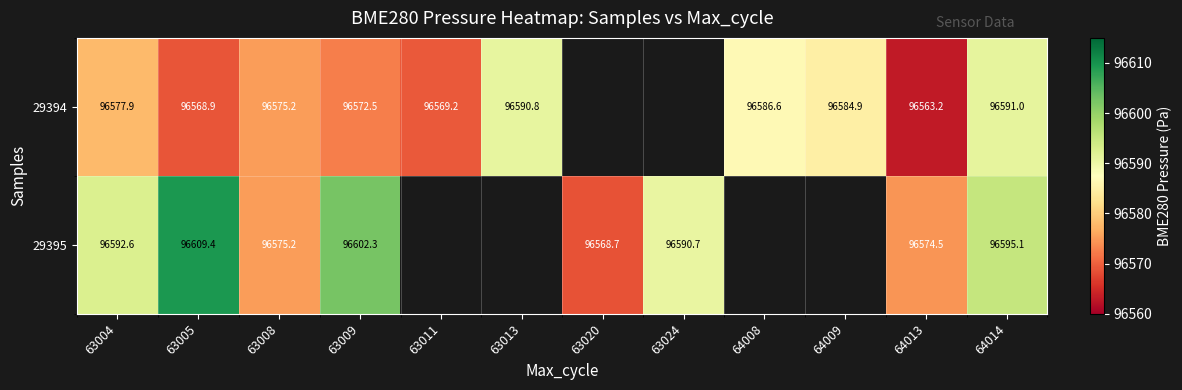

Which series has the widest spread of values?

29395